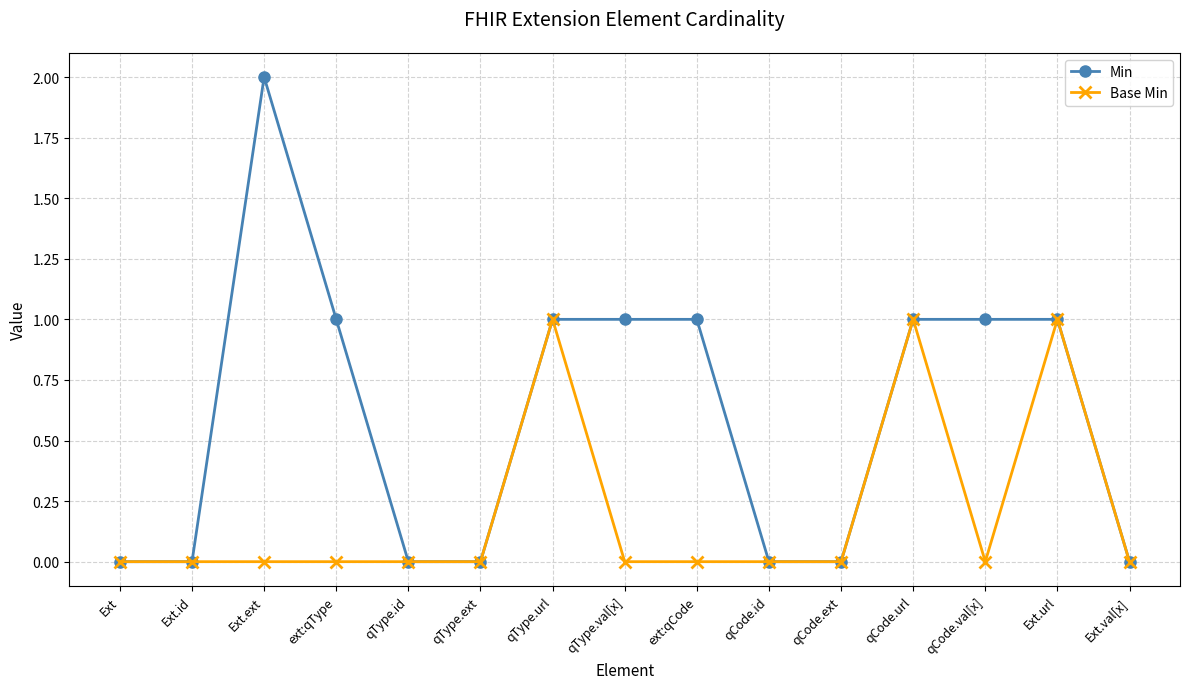

Reading left to right, what are all the values shown in this chart?

Min: Ext=0	Ext.id=0	Ext.ext=2	ext:qType=1	qType.id=0	qType.ext=0	qType.url=1	qType.val[x]=1	ext:qCode=1	qCode.id=0	qCode.ext=0	qCode.url=1	qCode.val[x]=1	Ext.url=1	Ext.val[x]=0
Base Min: Ext=0	Ext.id=0	Ext.ext=0	ext:qType=0	qType.id=0	qType.ext=0	qType.url=1	qType.val[x]=0	ext:qCode=0	qCode.id=0	qCode.ext=0	qCode.url=1	qCode.val[x]=0	Ext.url=1	Ext.val[x]=0